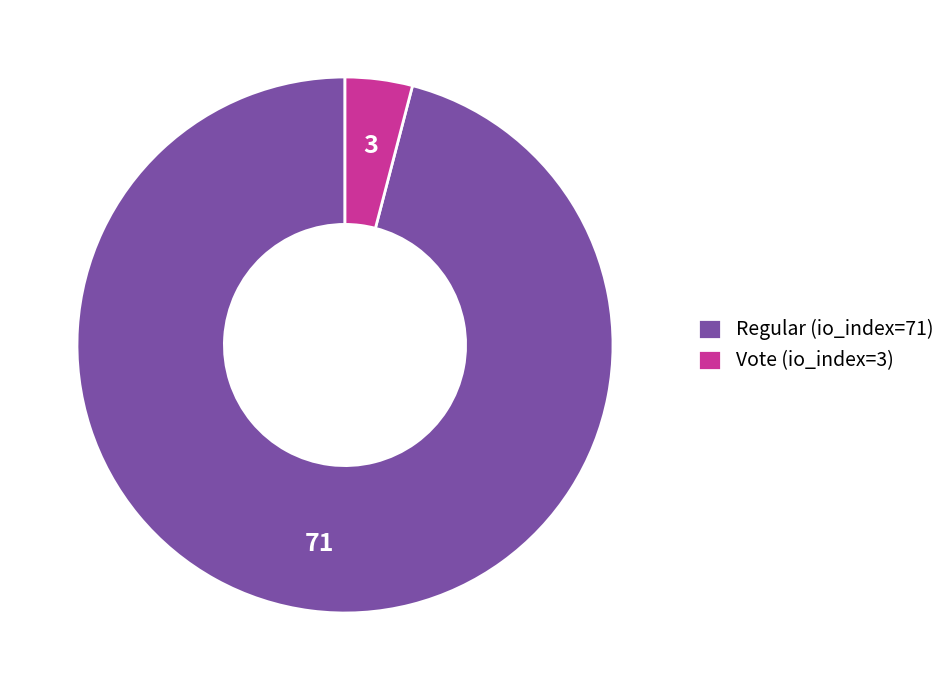

Is there any slice that represents more than half of the pie?

Yes